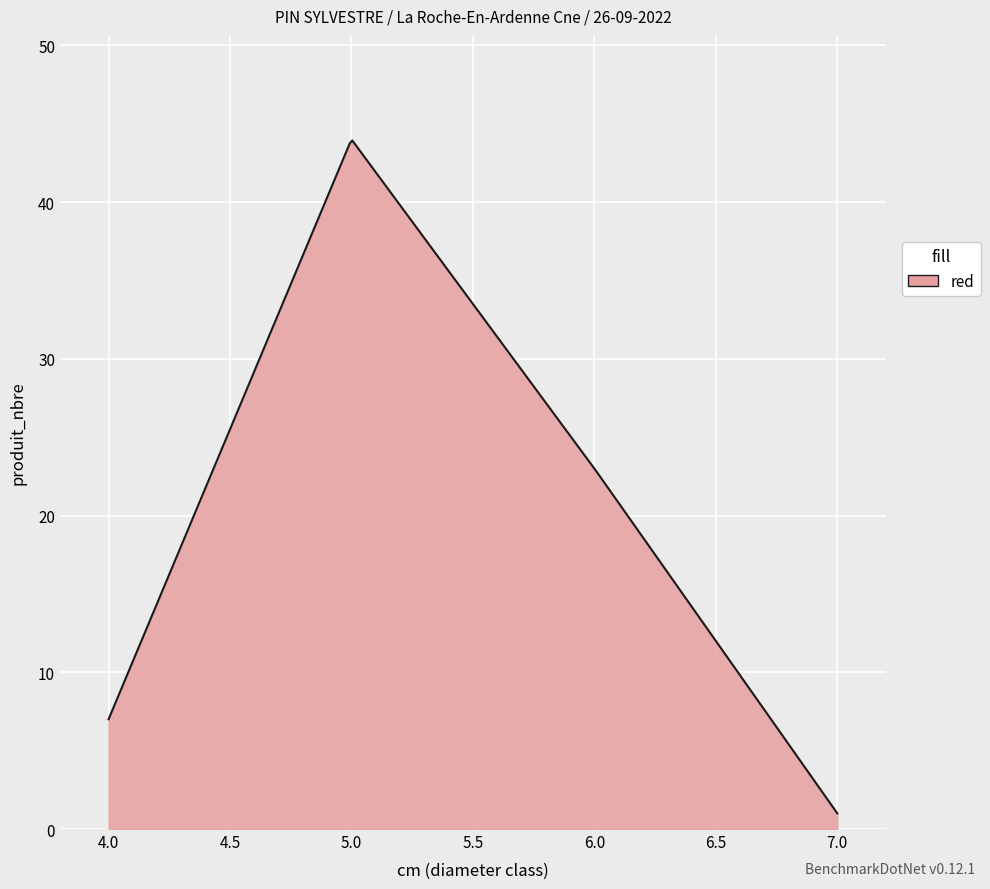

What is the greatest value displayed?

43.9